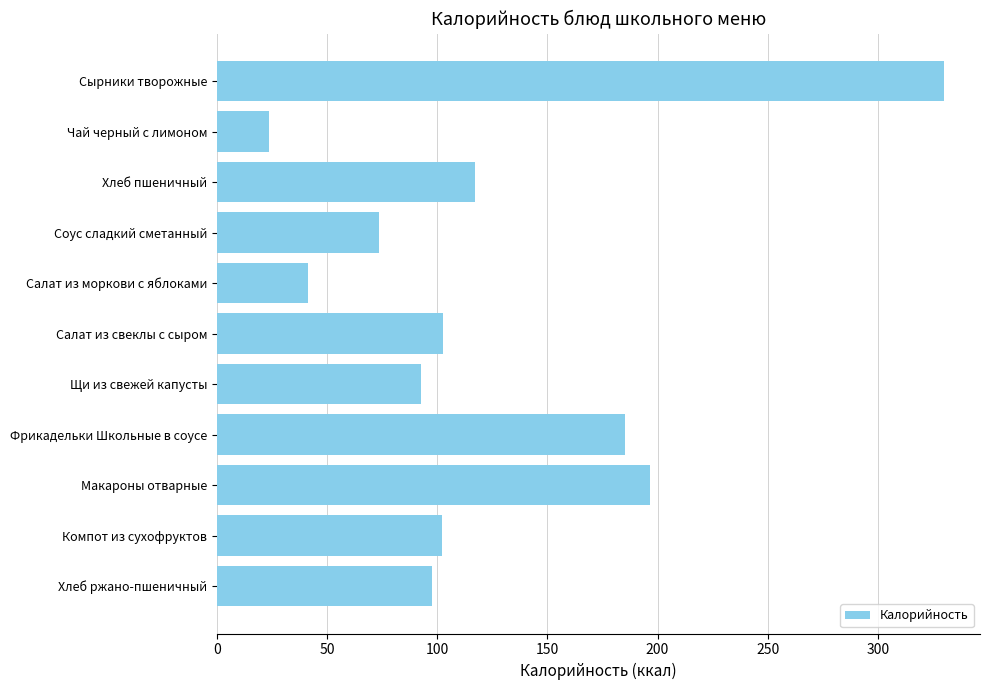

What value does the data have at Хлеб пшеничный?

117.2